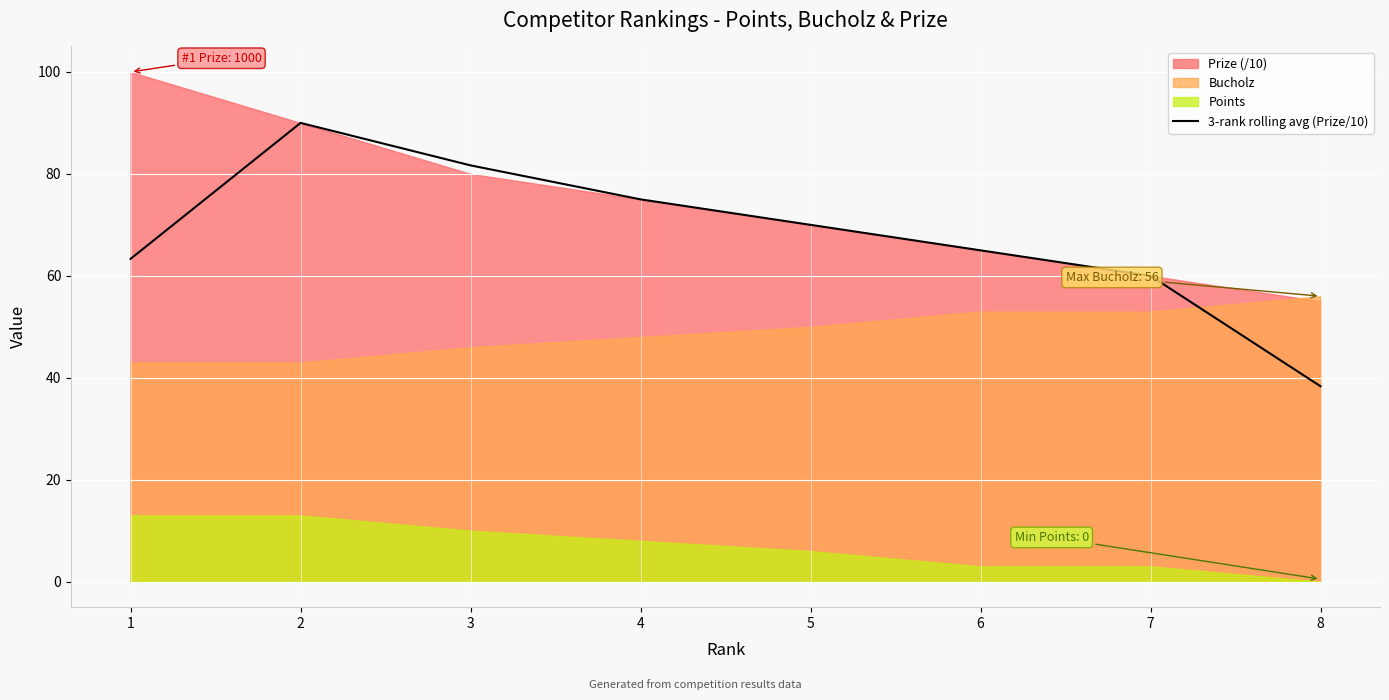

List the labels in order of value, largest first.

2, 3, 4, 5, 6, 1, 7, 8